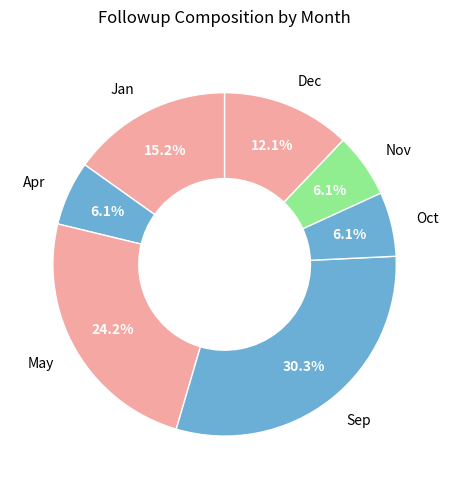

How much of the chart is everything except May?

75.8%